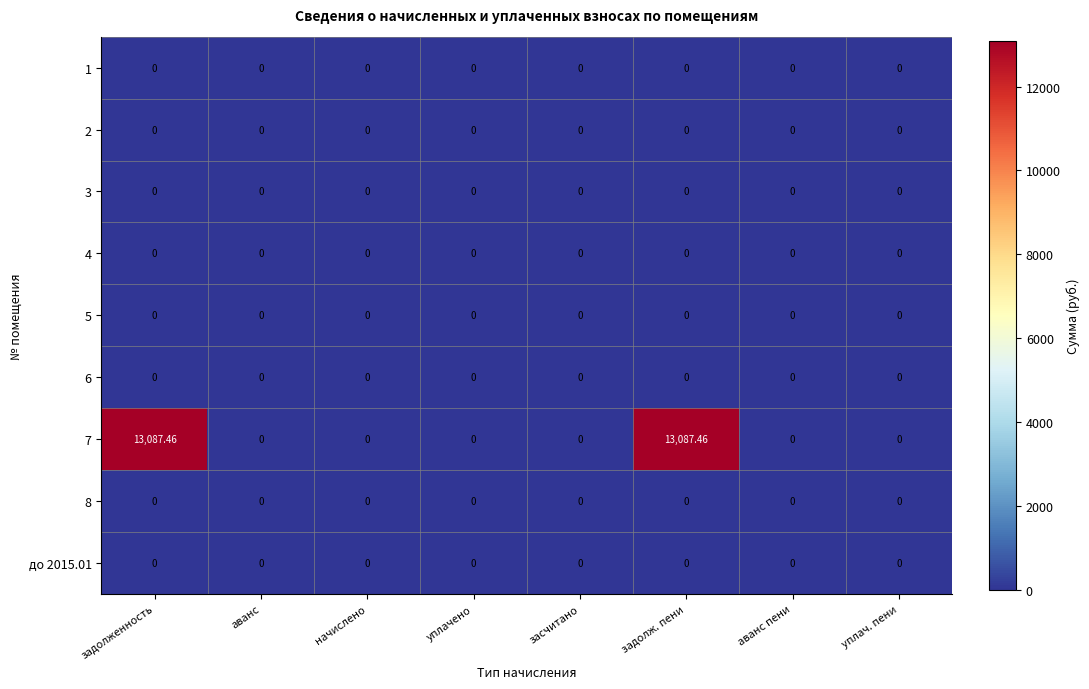

Rank the series at начислено from lowest to highest value.

1, 2, 3, 4, 5, 6, 7, 8, до 2015.01